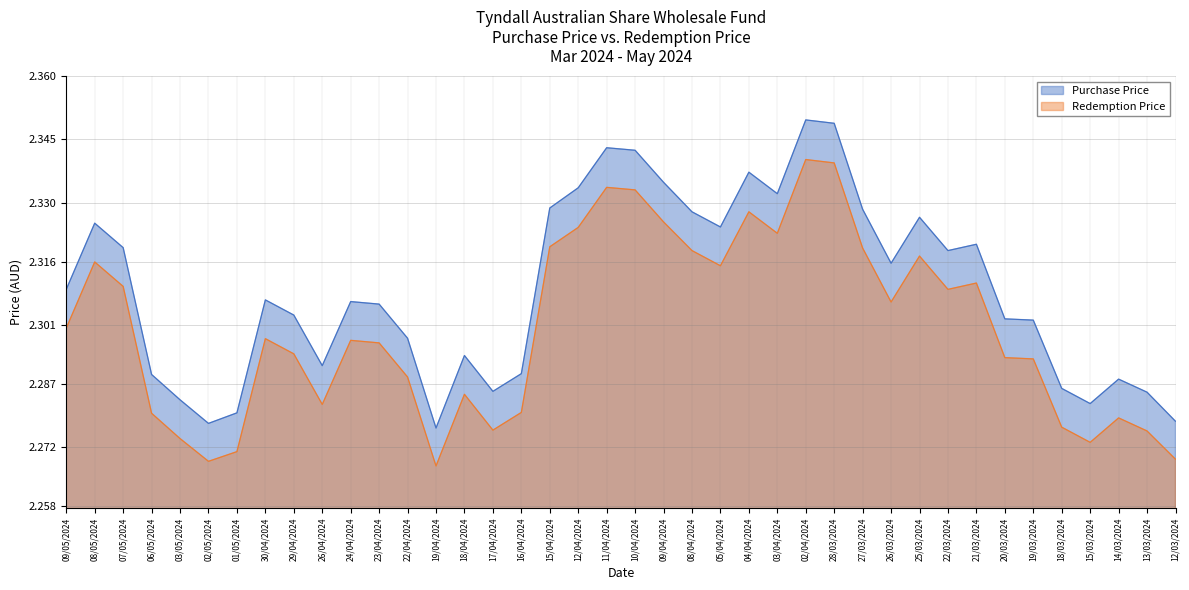

What is the label of the 15th point from the left?

18/04/2024